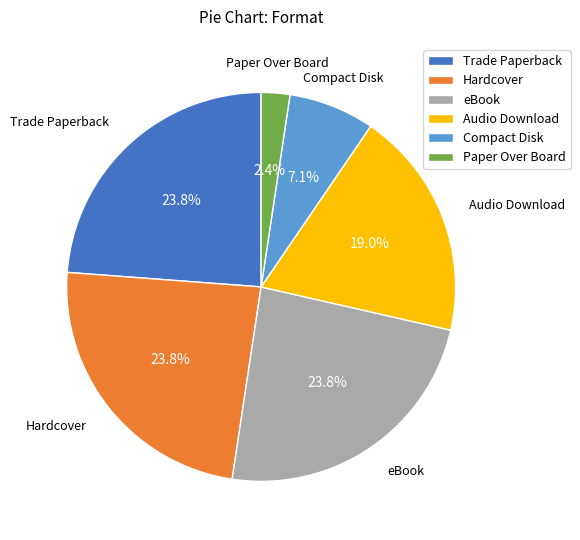

Does Trade Paperback account for over 50% of the chart?

No